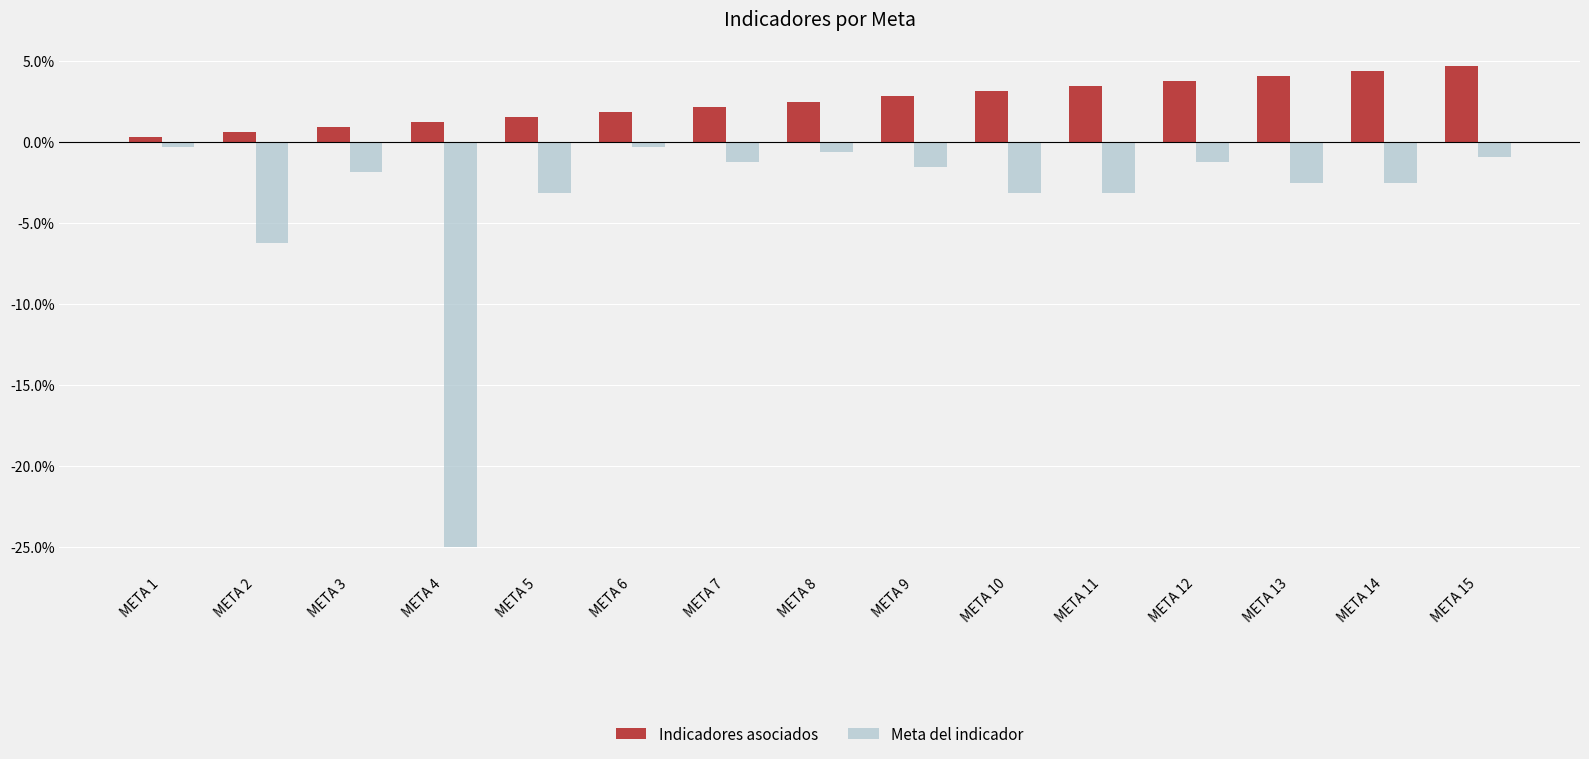

Rank the series by their maximum value, from lowest to highest.

Meta del indicador, Indicadores asociados